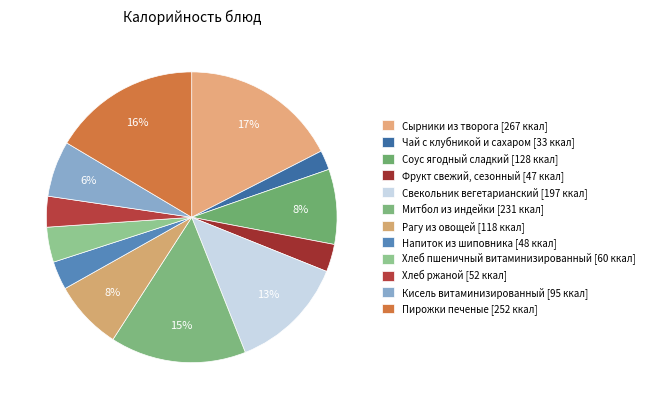

What percentage is the Пирожки печеные slice, to the nearest percent?

16%